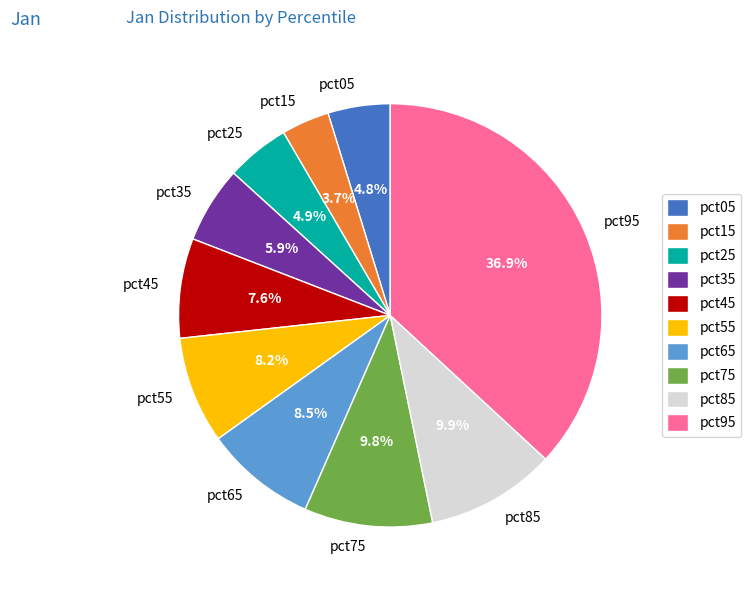

Which slice is the largest?

pct95